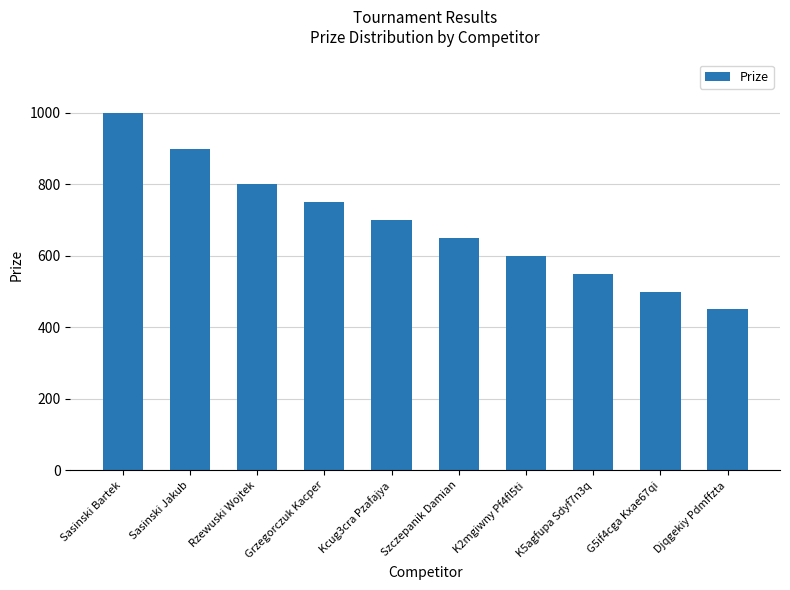

Are the bars horizontal?

No